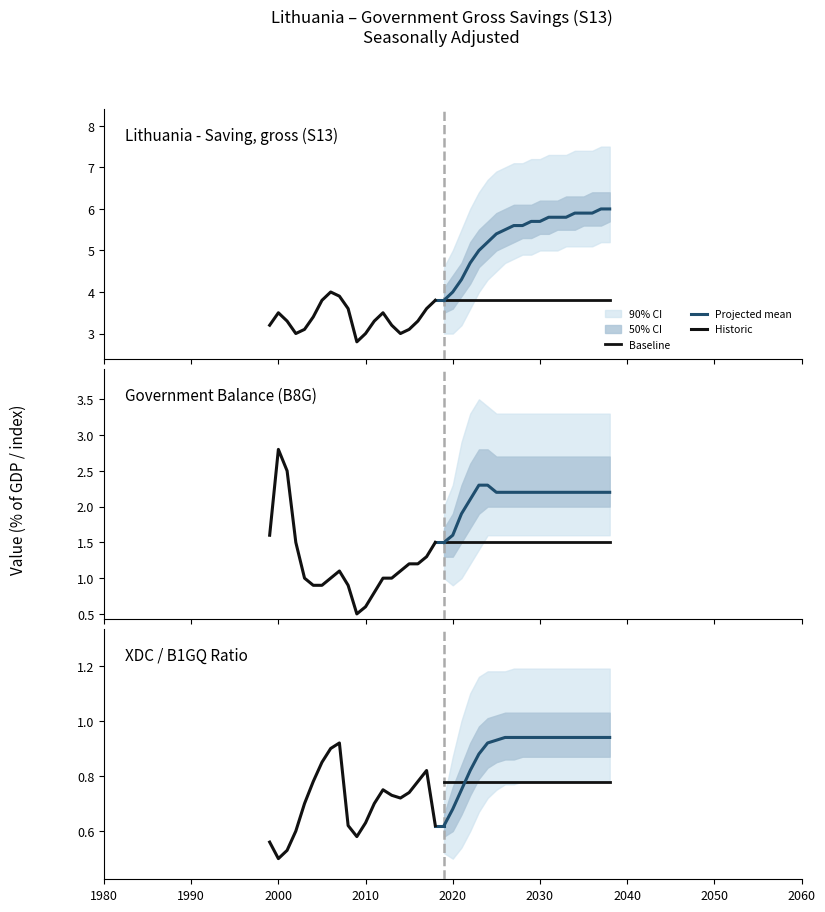

After their last crossing, which series has the higher values: Baseline or Historic?

Baseline